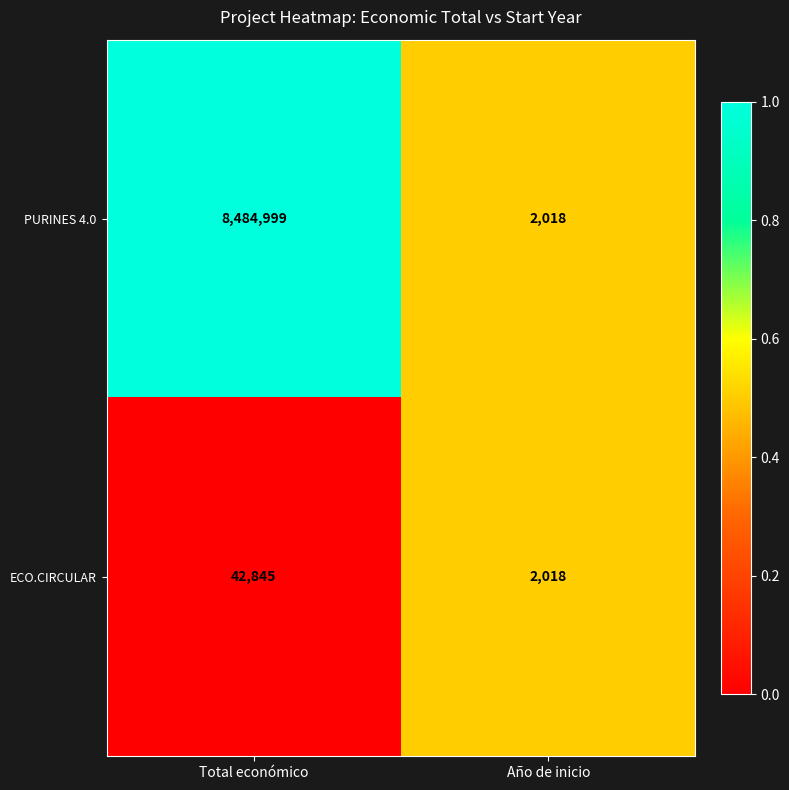

Which series has the largest total across all categories?

PURINES 4.0